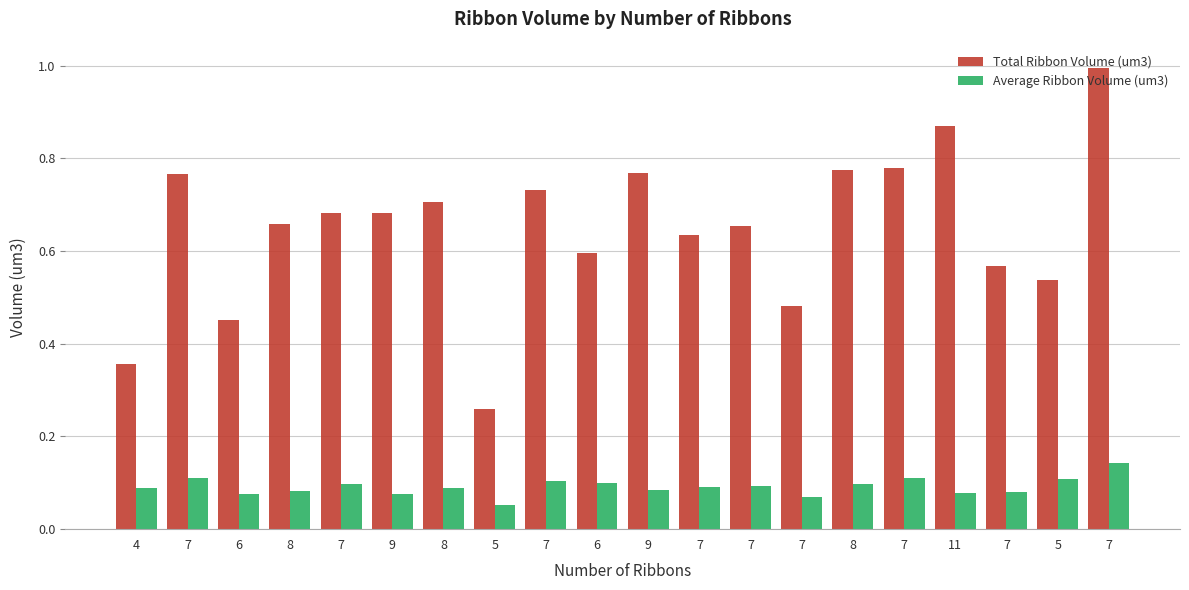

What is the highest value of the Total Ribbon Volume (um3) series?

1.0